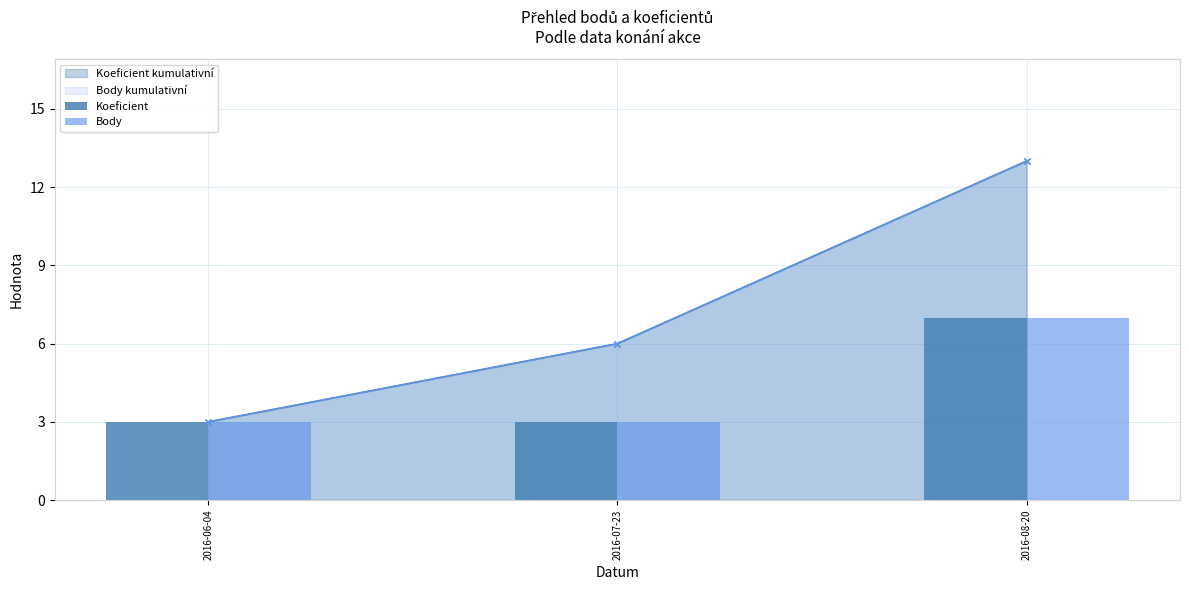

How many bars are there in each group?

2